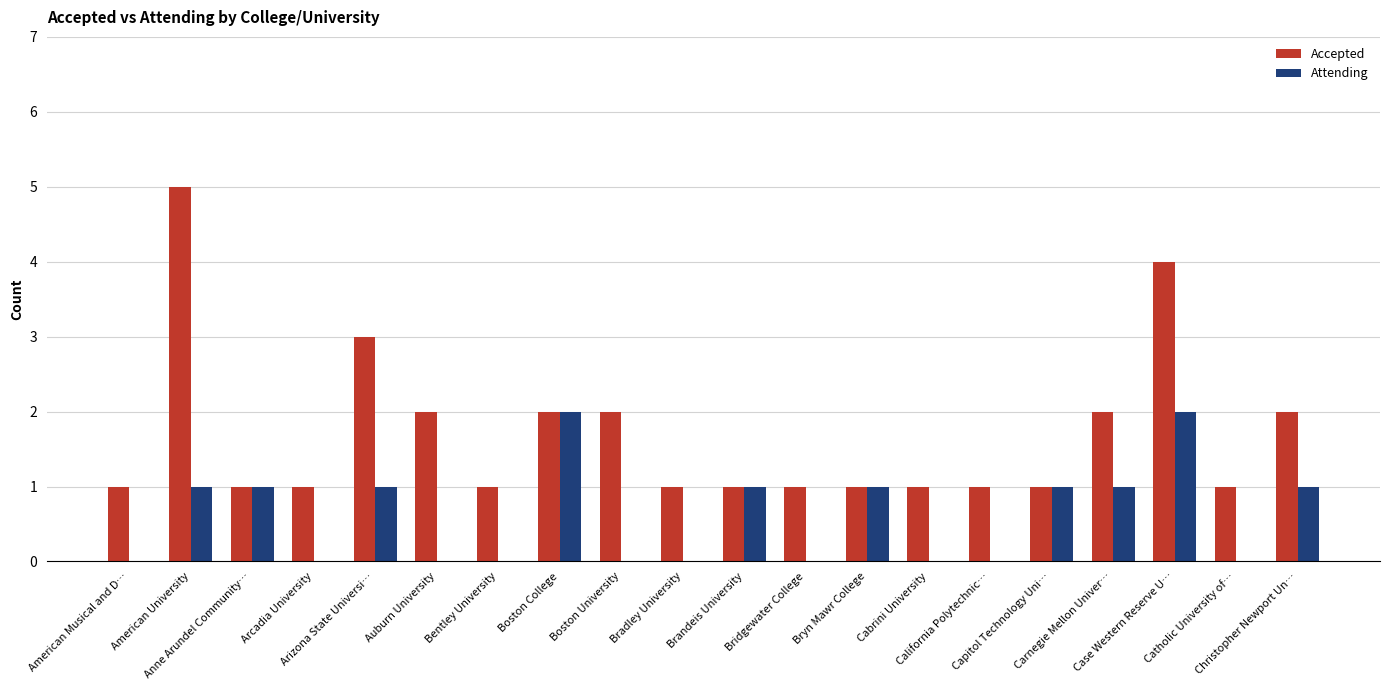

What is the greatest value displayed?

5